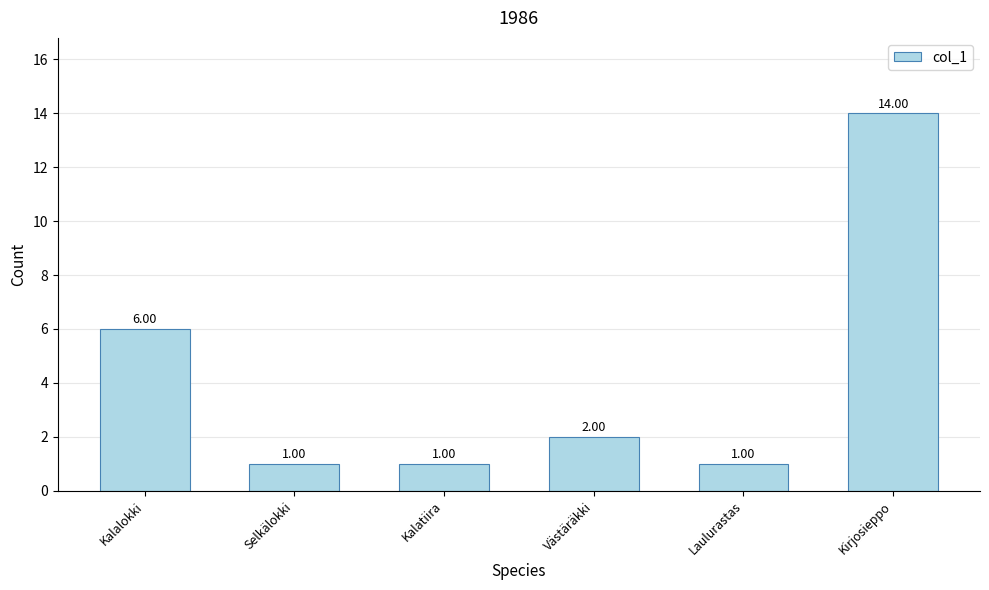

What is the change in value from Västäräkki to Kirjosieppo?

+12